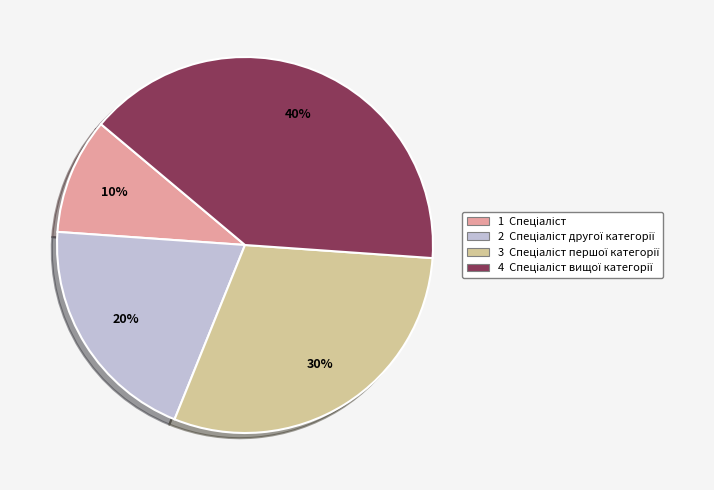

To the nearest percent, what is the difference between the largest and smallest slice percentages?

30%